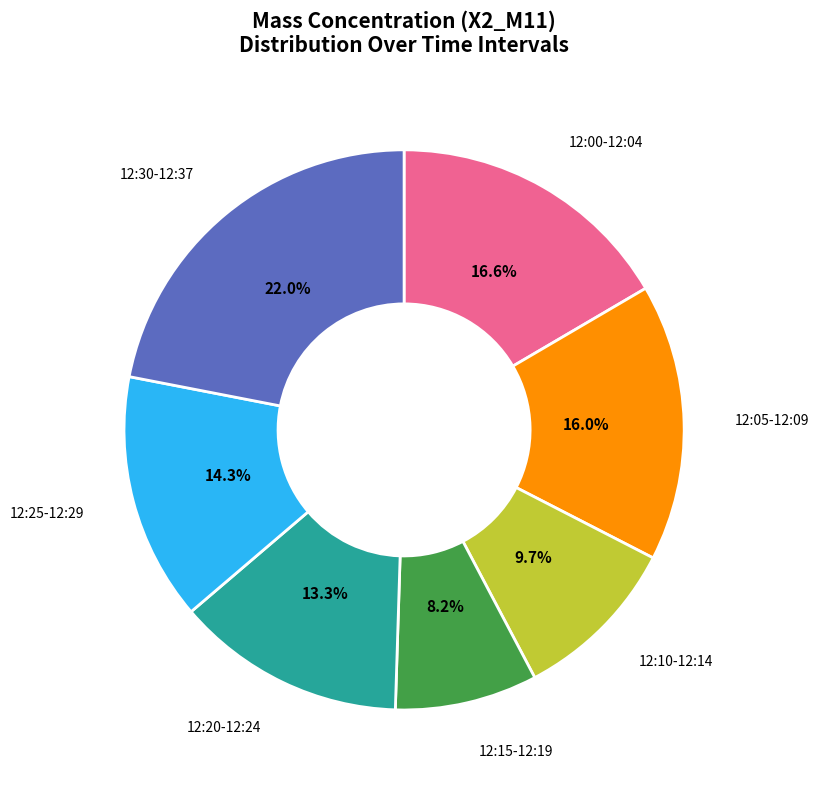

To the nearest percent, what is the average slice percentage?

14%